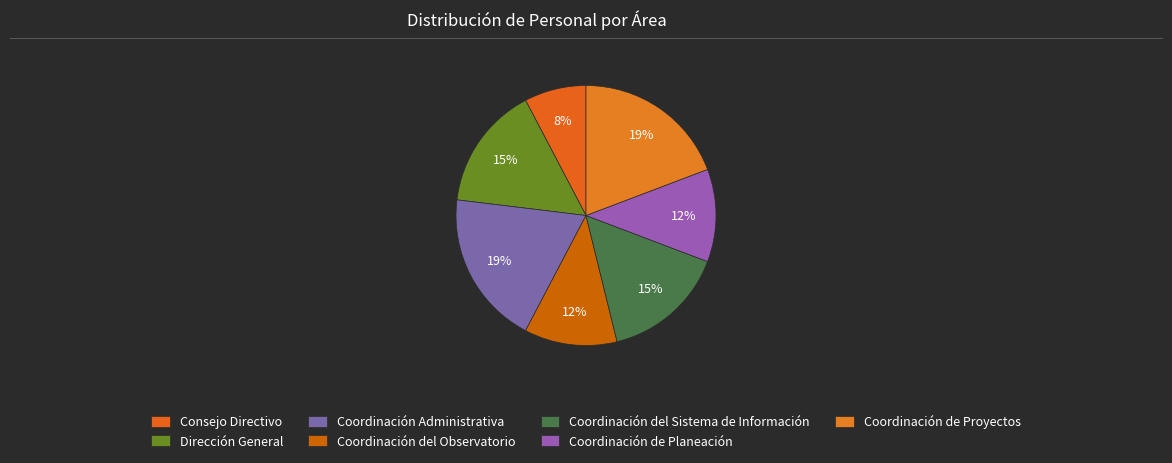

To the nearest percent, what is the combined percentage of Dirección General and Coordinación de Planeación?

27%